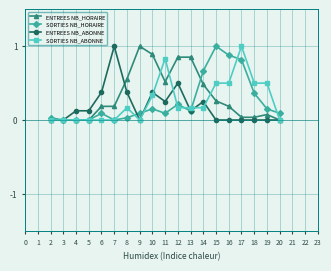

What is the total value across all series at 12?

1.7